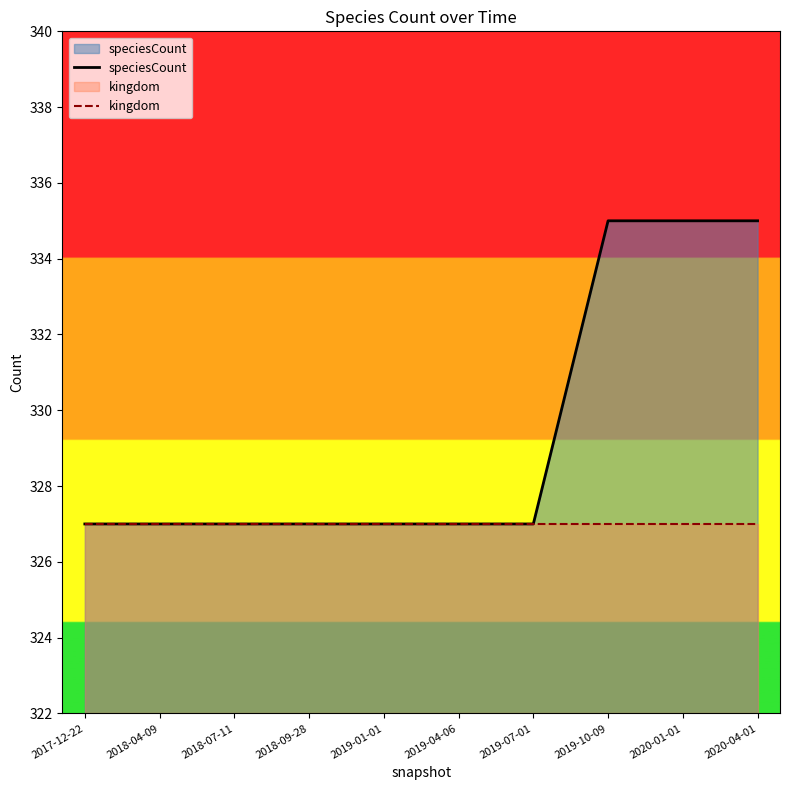

How many lines are shown in the chart?

2